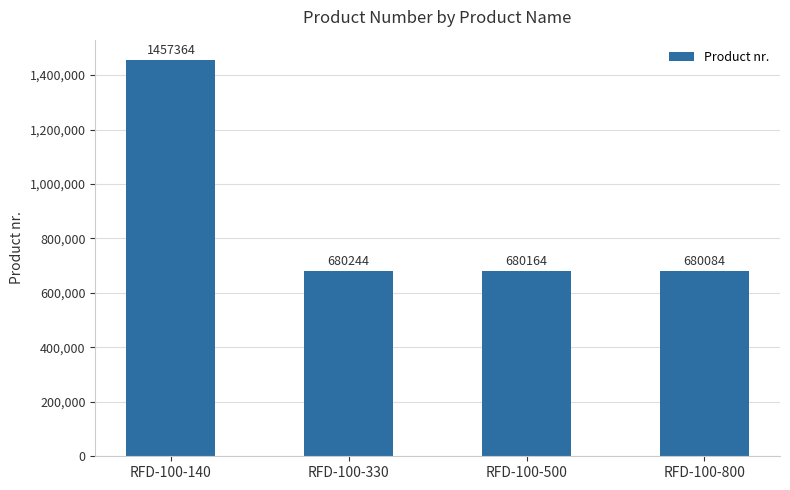

What is the difference between the maximum and second lowest values?

777200